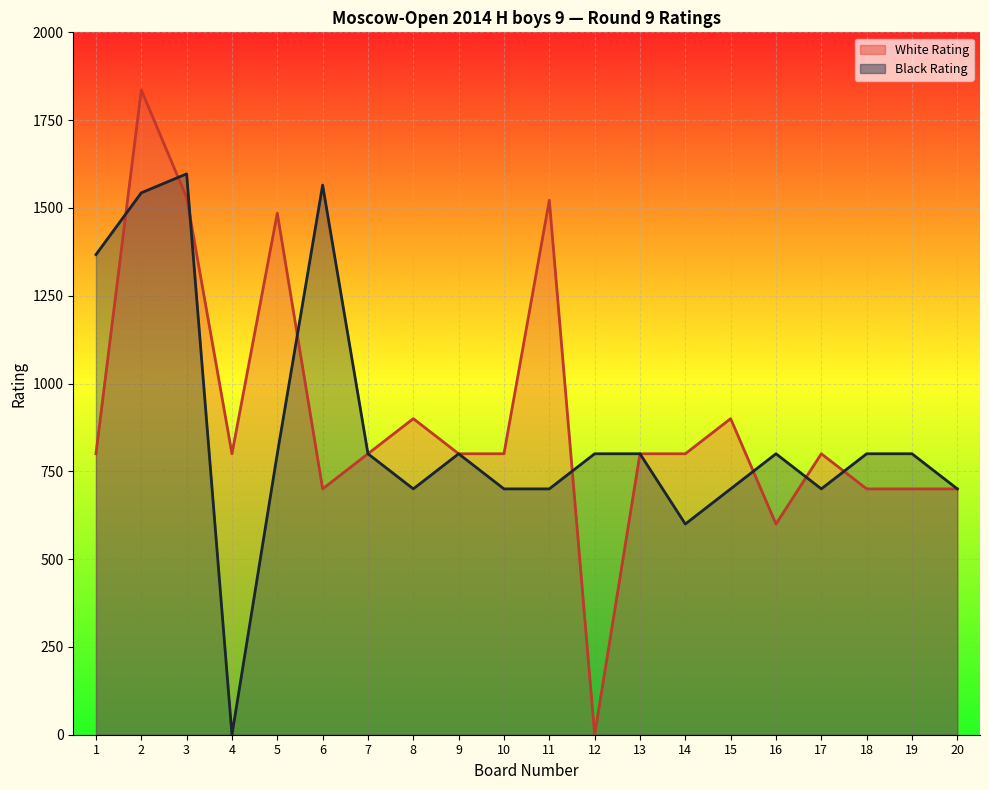

In White Rating (line), how many points are lower than both neighbors (excluding endpoints)?

4